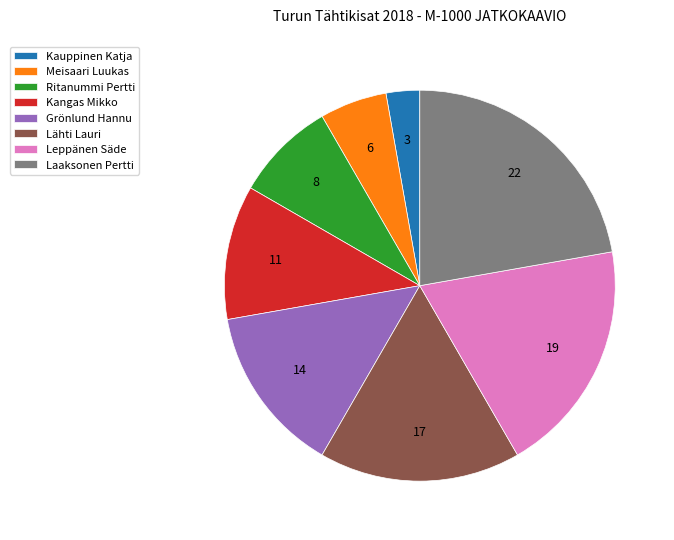

How many segments does this pie chart have?

8